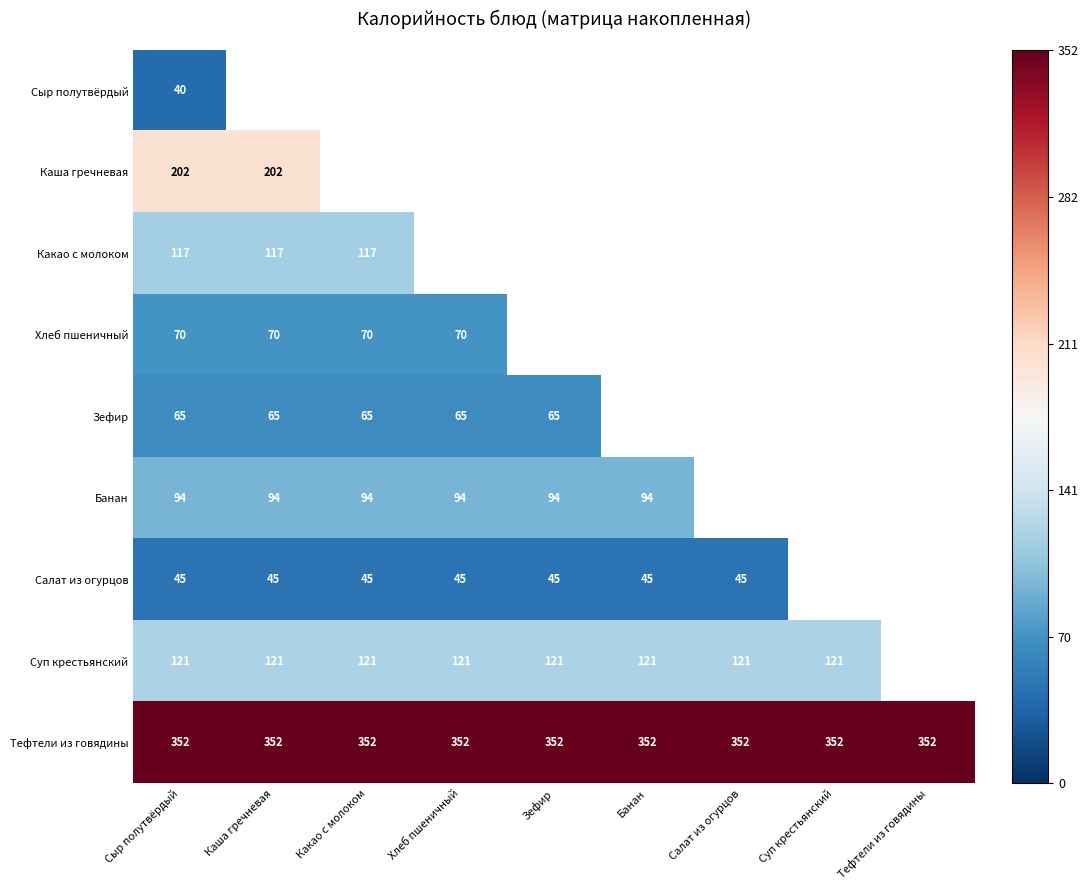

Is it true that Банан equals 94 at Зефир?

True